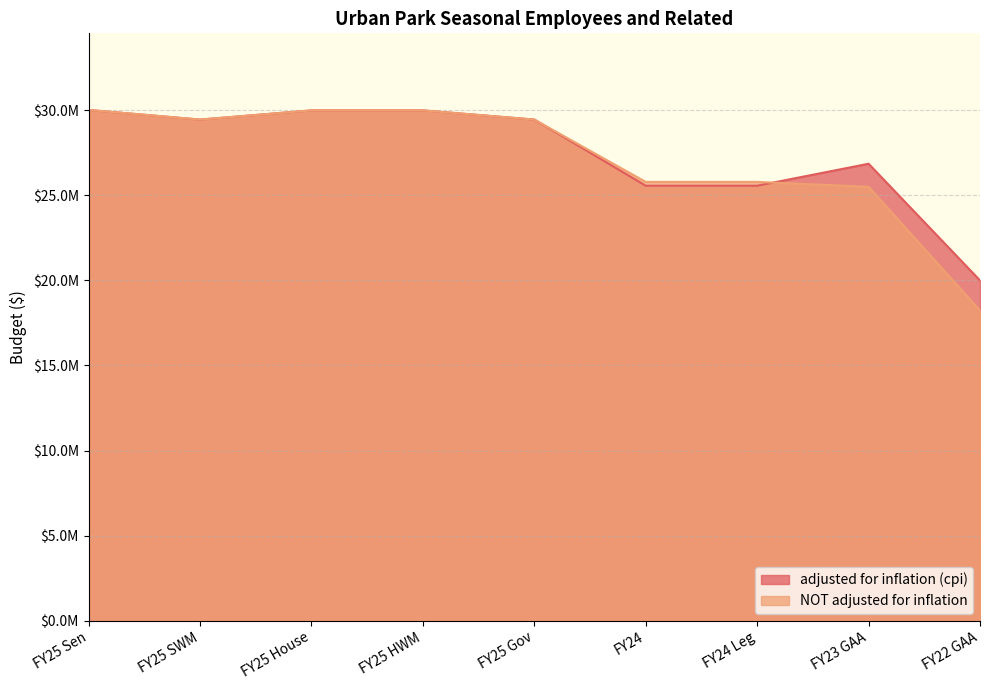

How many times do NOT adjusted for inflation and adjusted for inflation (cpi) cross each other?

1